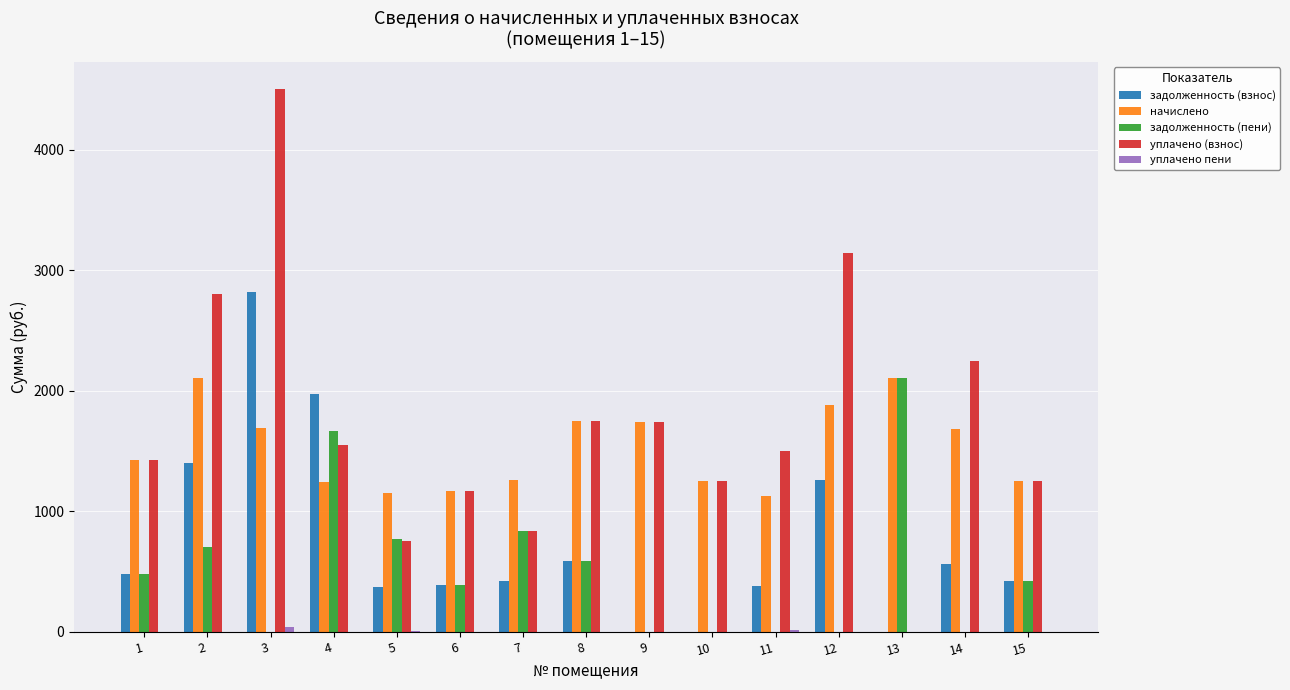

Is the value of начислено at 7 greater than the value of задолженность (пени) at 14?

Yes